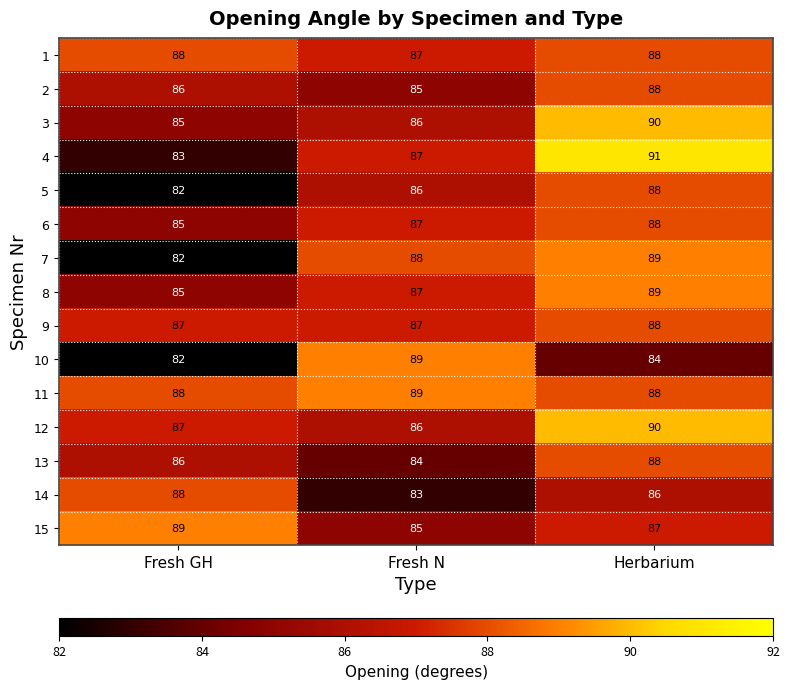

What is the difference between the maximum and minimum values in the 3 series?

5